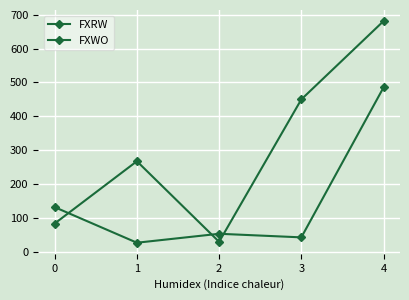

How many data points in FXWO are above 52?

3